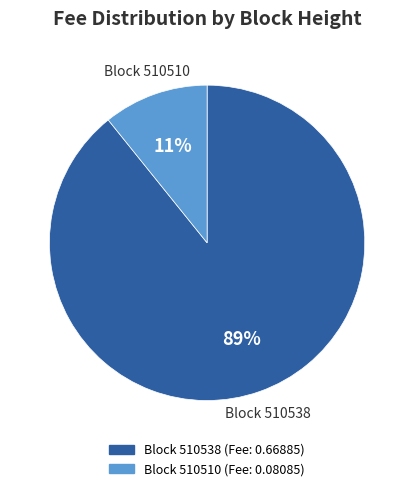

What is the majority slice?

Block 510538